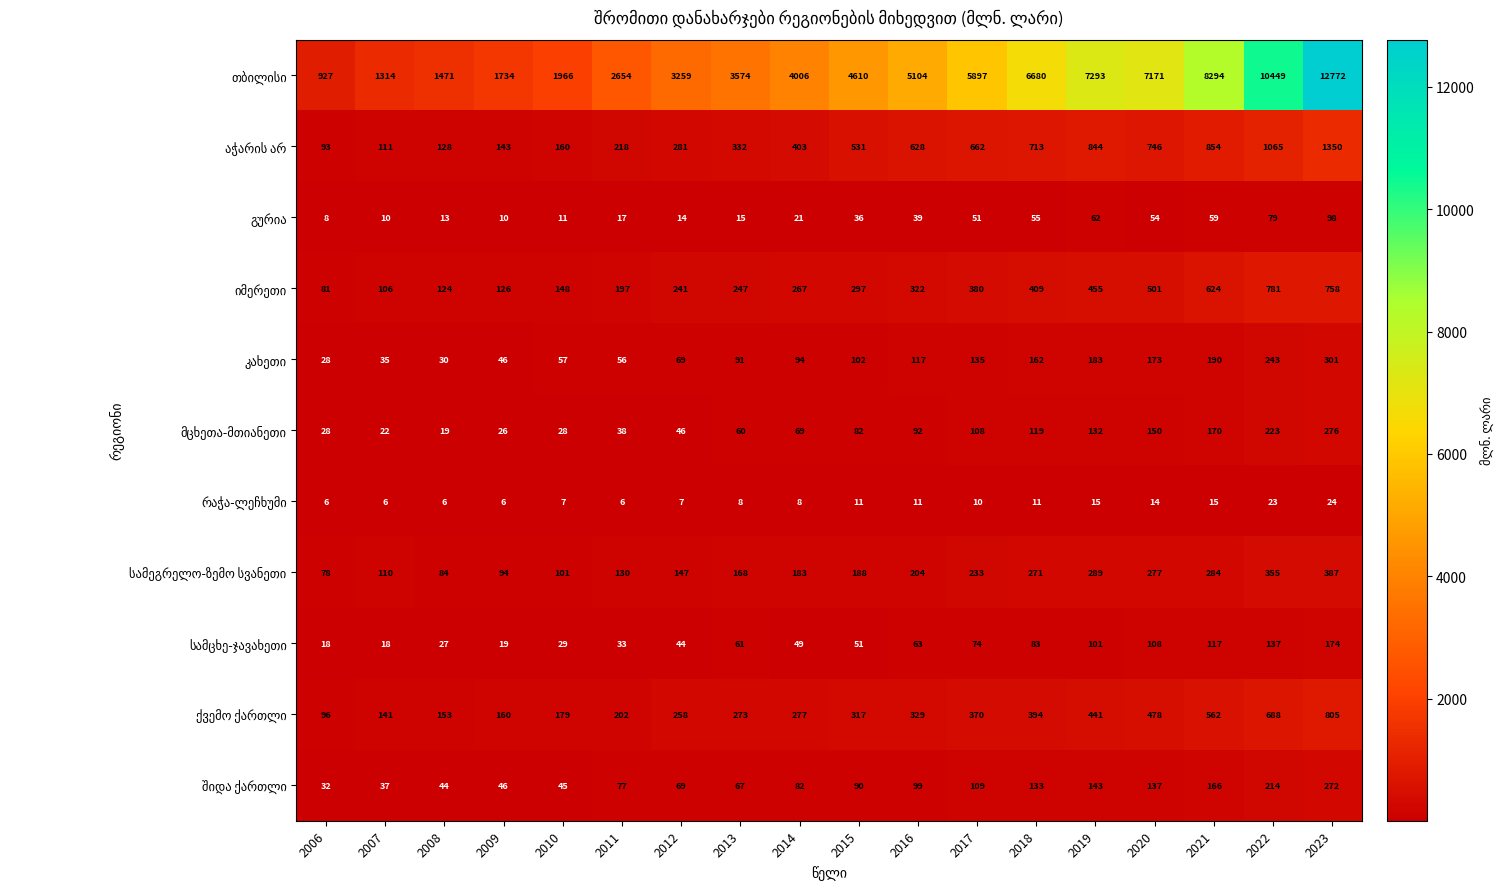

What is the spread (max minus min) of values at 2010?

1959